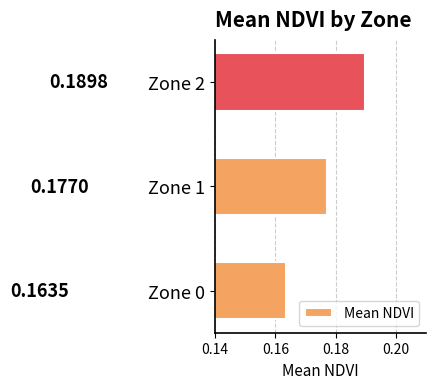

Rank the categories by value from highest to lowest.

Zone 2, Zone 1, Zone 0